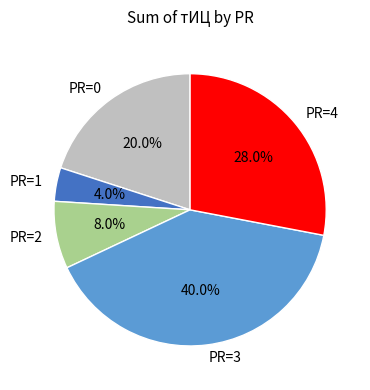

Count the number of slices in the pie.

5